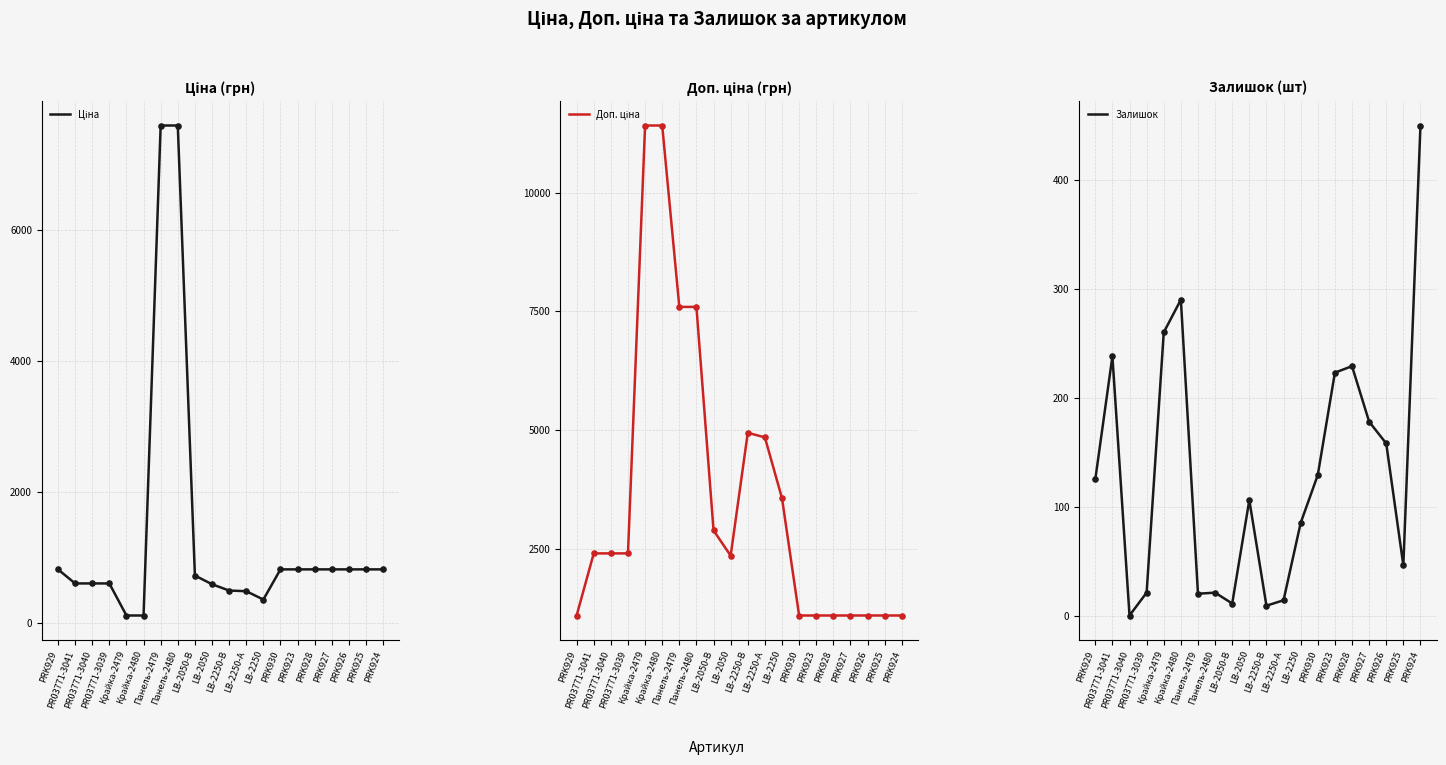

What is the total value across all series at PRK928?

2156.7